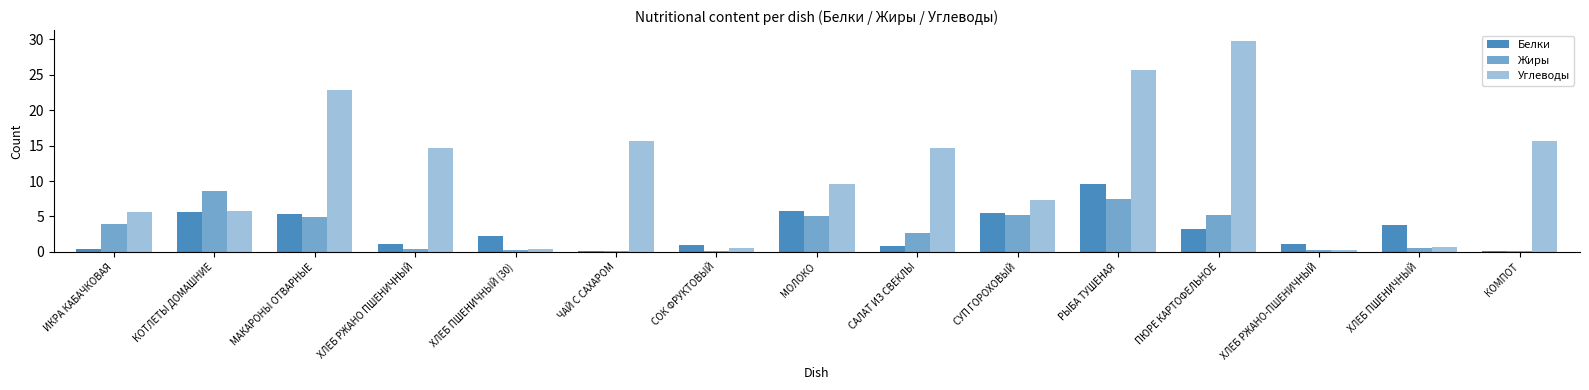

Which series has the largest total across all categories?

Углеводы